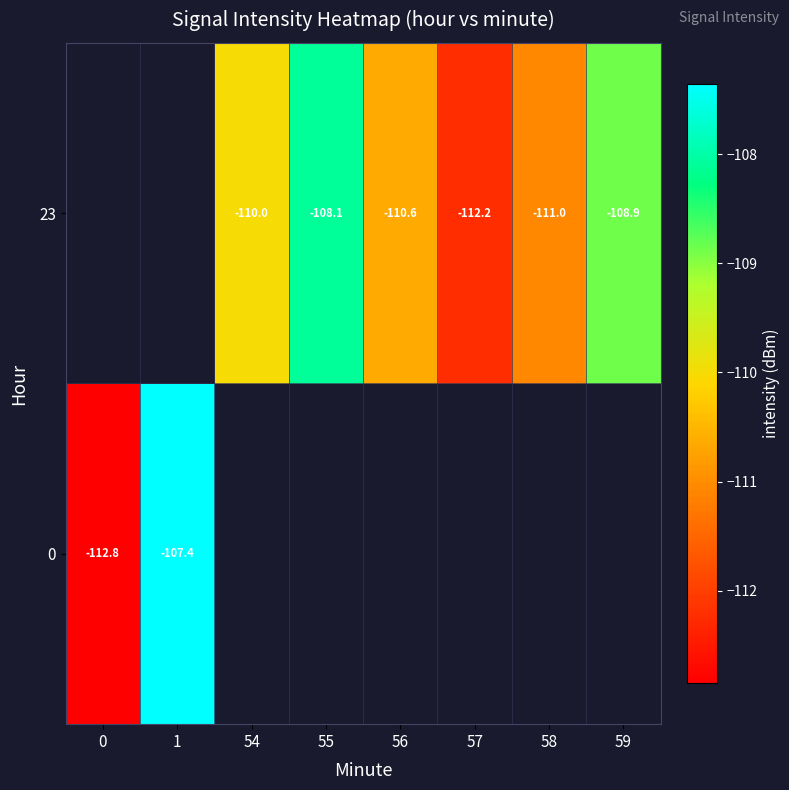

Is it true that 23 equals -67.1 at 58?

False